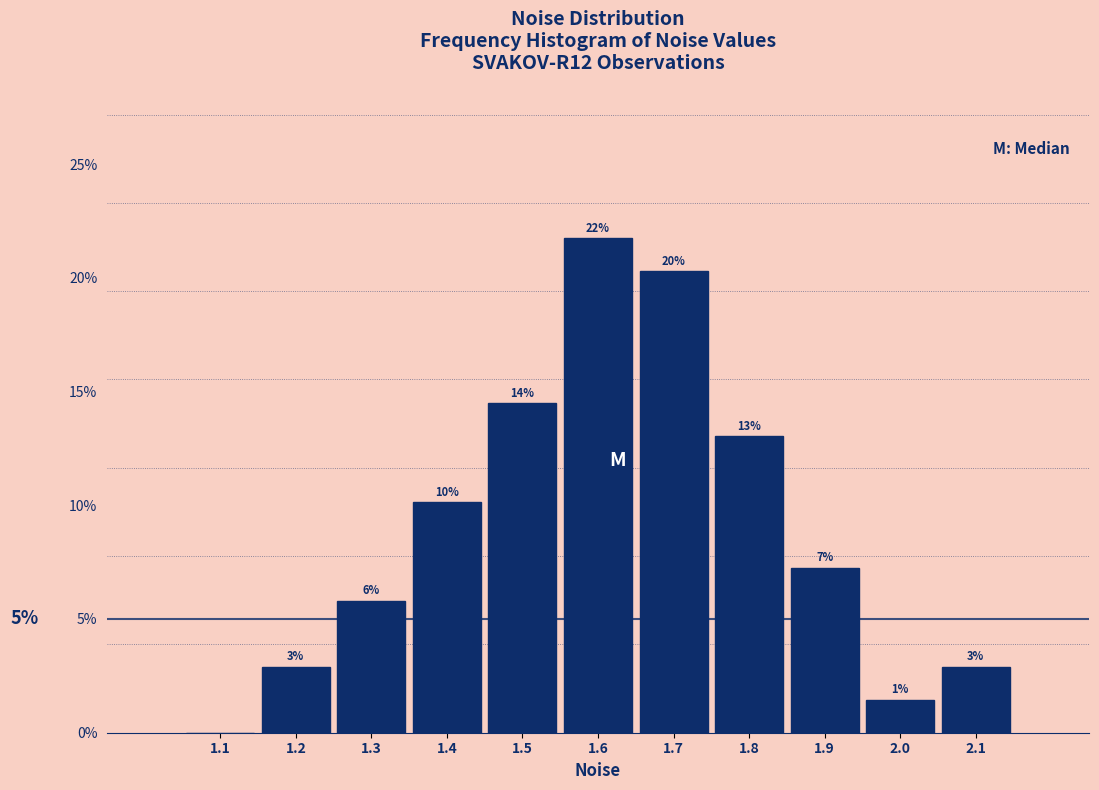

Are the bars horizontal?

No